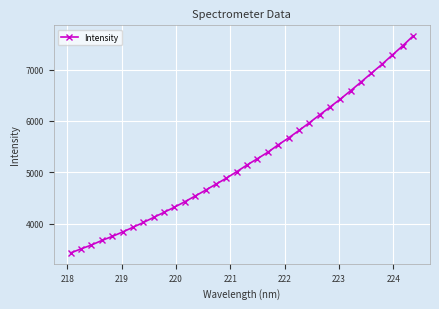

What is the greatest value displayed?

7649.0